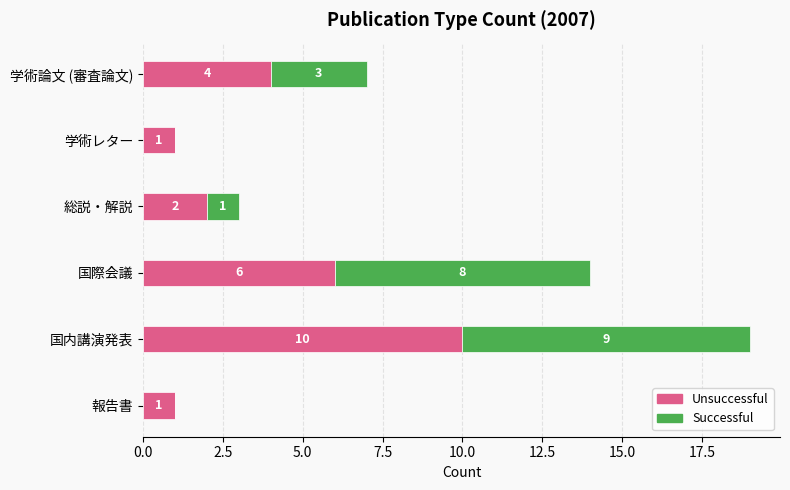

The Unsuccessful series shows 10 at 国内講演発表. True or false?

True